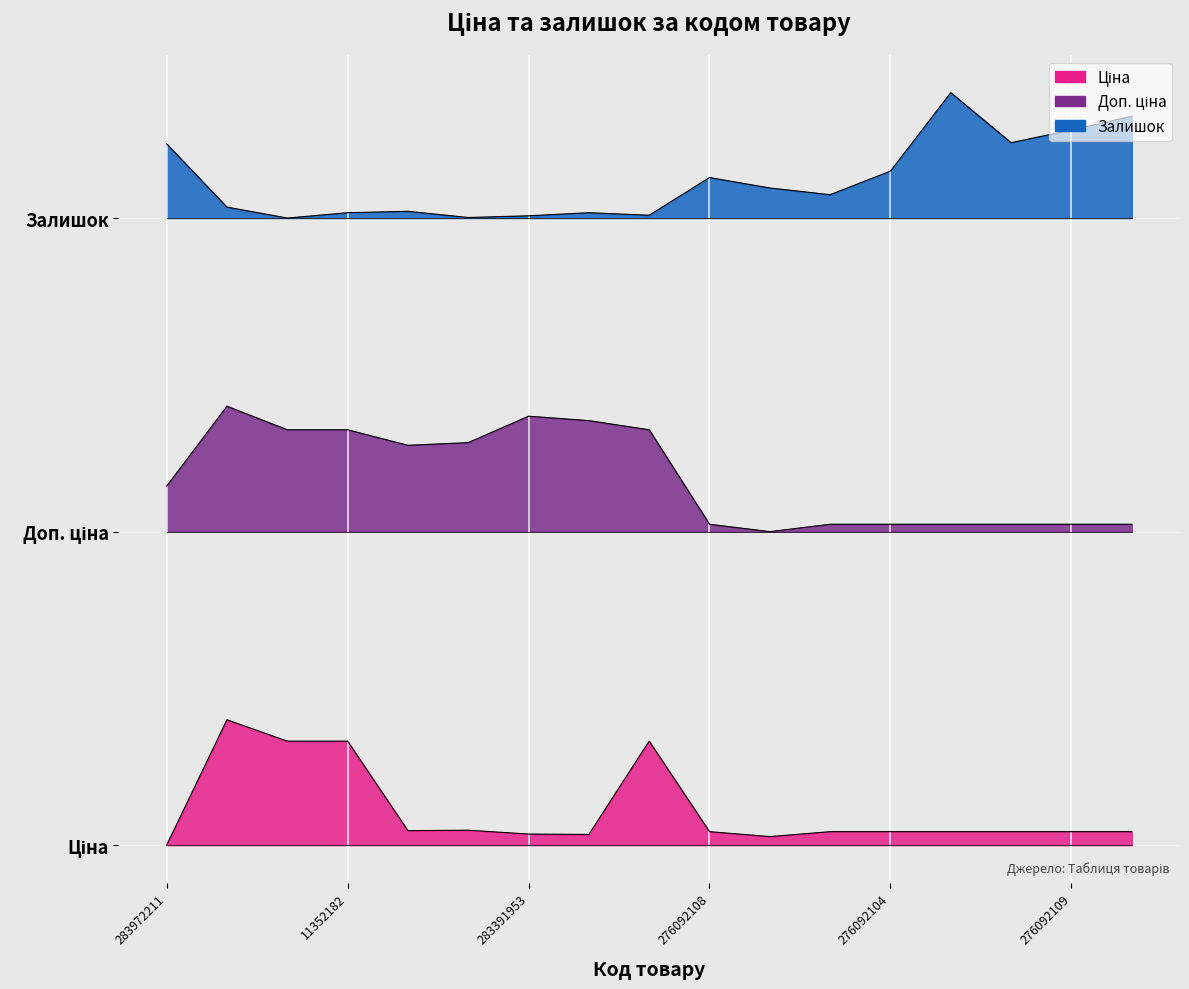

What is the minimum value for Залишок?

10000.0